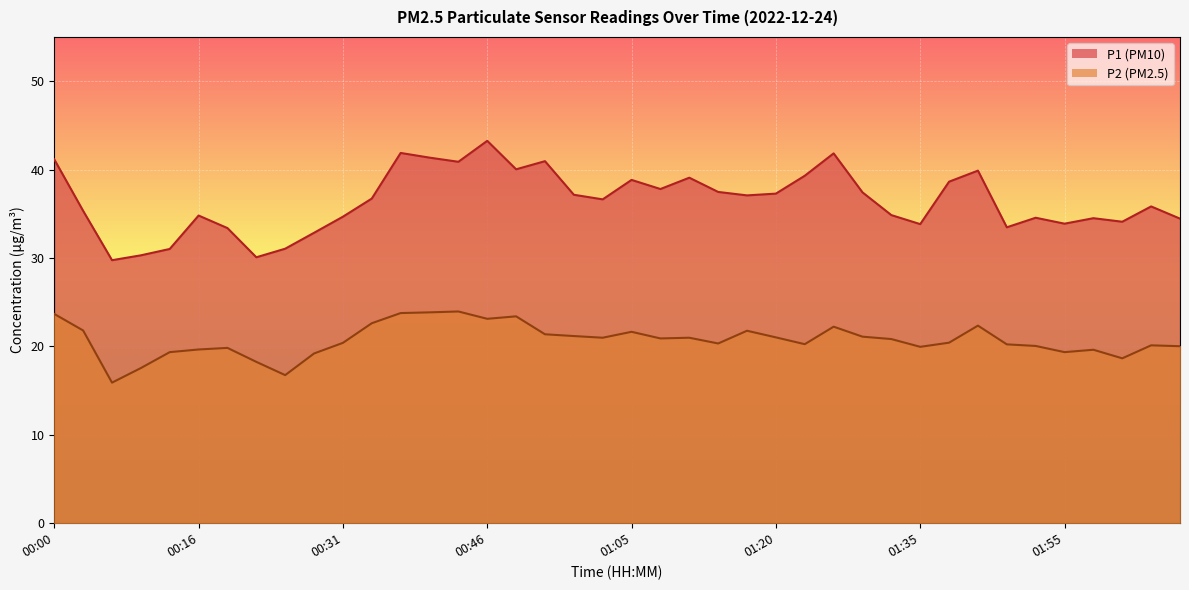

What is the value of the P1 point at the 2nd from the left?

35.3